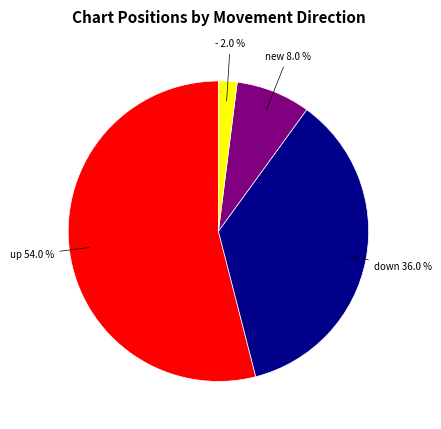

Is there a majority slice in this chart?

Yes